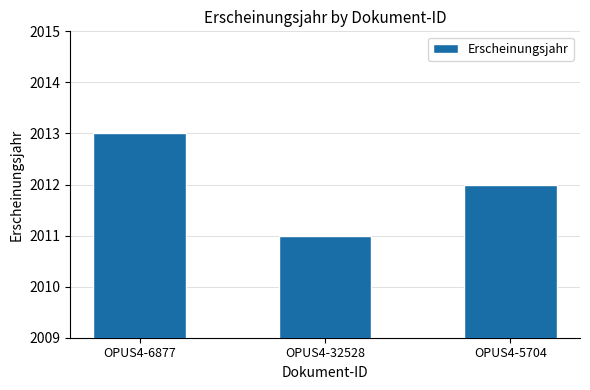

Rank the categories by value from highest to lowest.

OPUS4-6877, OPUS4-5704, OPUS4-32528